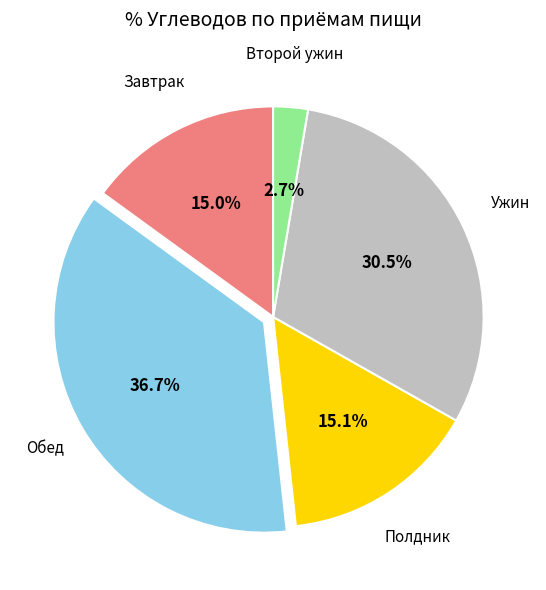

Is there a majority slice in this chart?

No